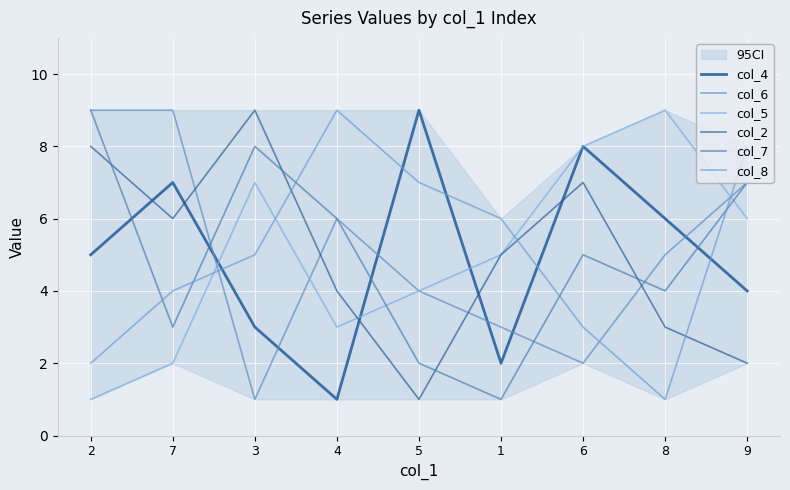

Which series ends up on top after the final intersection of col_5 and col_7?

col_7